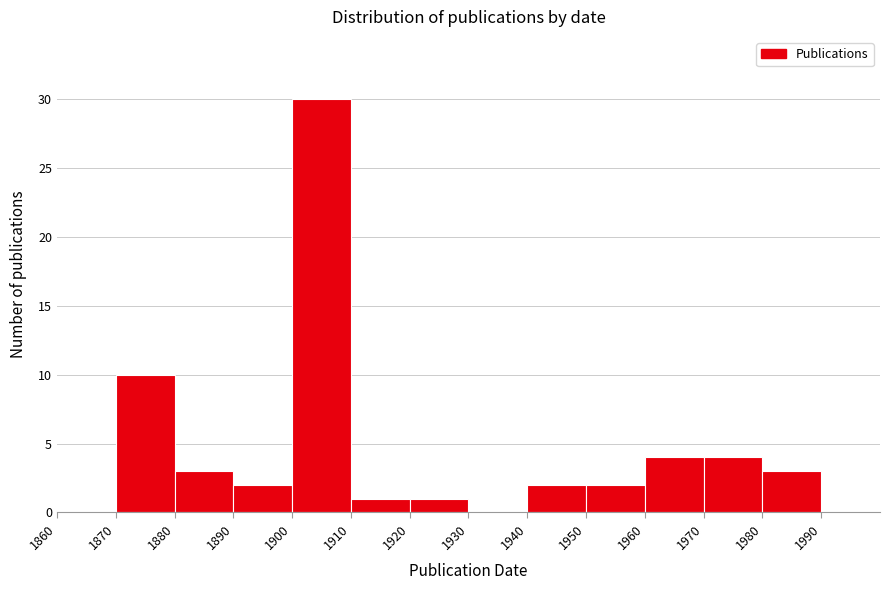

Reading left to right, list every bar in this chart as the range it spans on the x-axis followed by its height. The values are not printed on the chart, so give them approximately, as read against the axis.

1860 to 1870: 0
1870 to 1880: 10
1880 to 1890: 3
1890 to 1900: 2
1900 to 1910: 30
1910 to 1920: 1
1920 to 1930: 1
1930 to 1940: 0
1940 to 1950: 2
1950 to 1960: 2
1960 to 1970: 4
1970 to 1980: 4
1980 to 1990: 3
1990 to 2000: 0